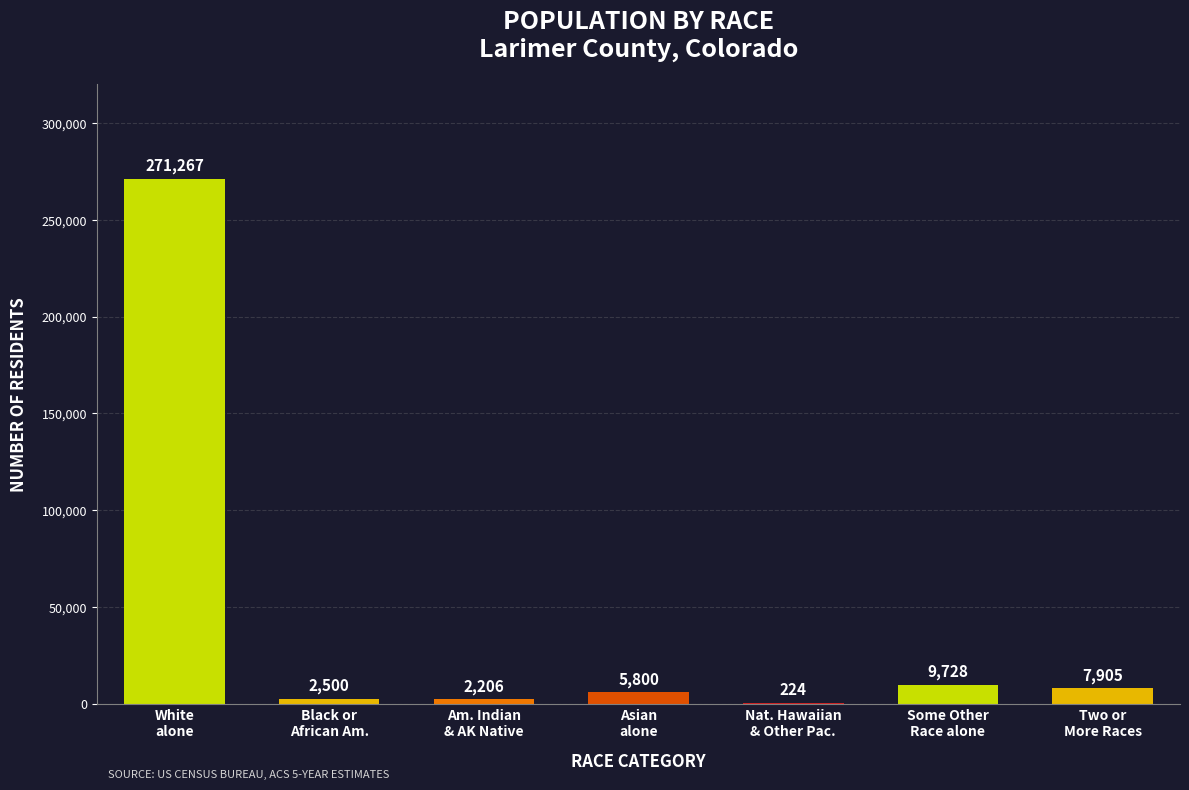

What is the maximum value shown in the chart?

271267